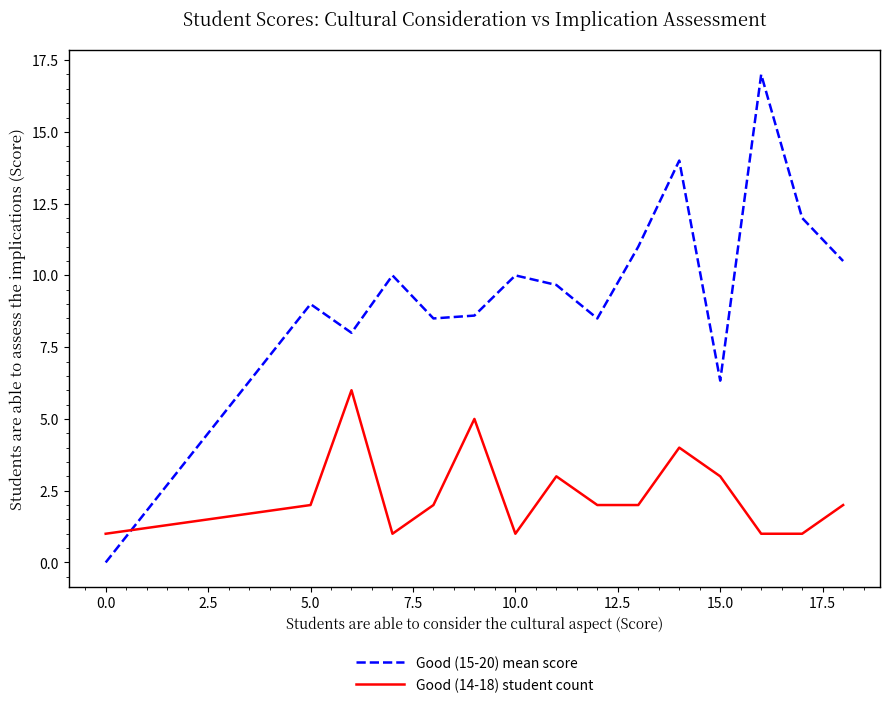

Which series ends up on top after the final intersection of Good (14-18) student count and Good (15-20) mean score?

Good (15-20) mean score